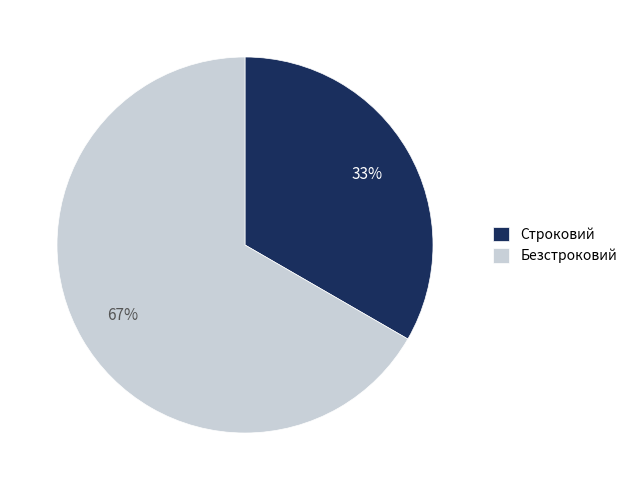

The Безстроковий slice represents 52% of the pie. True or false?

False